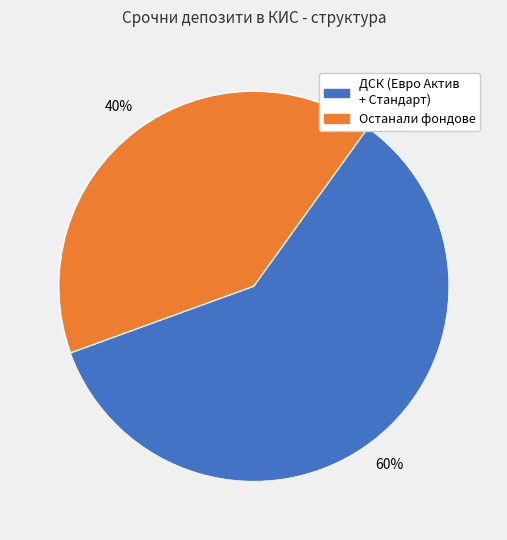

Is there a majority slice in this chart?

Yes